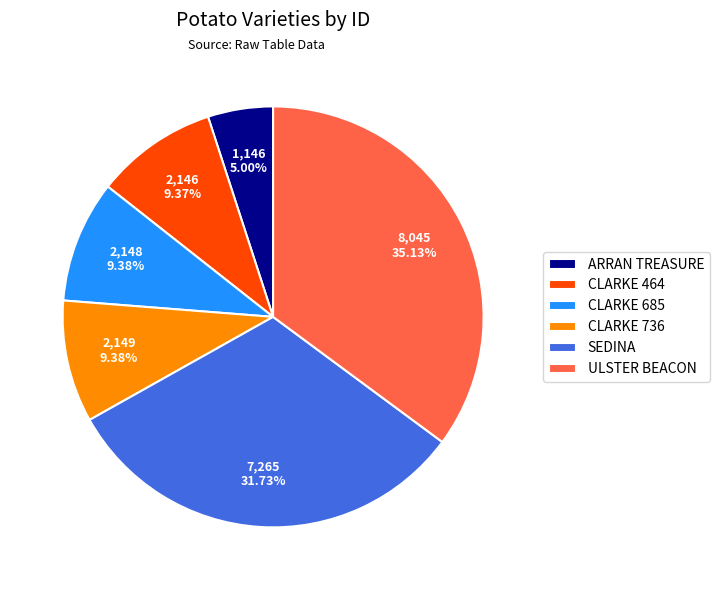

Does any single category account for the majority?

No